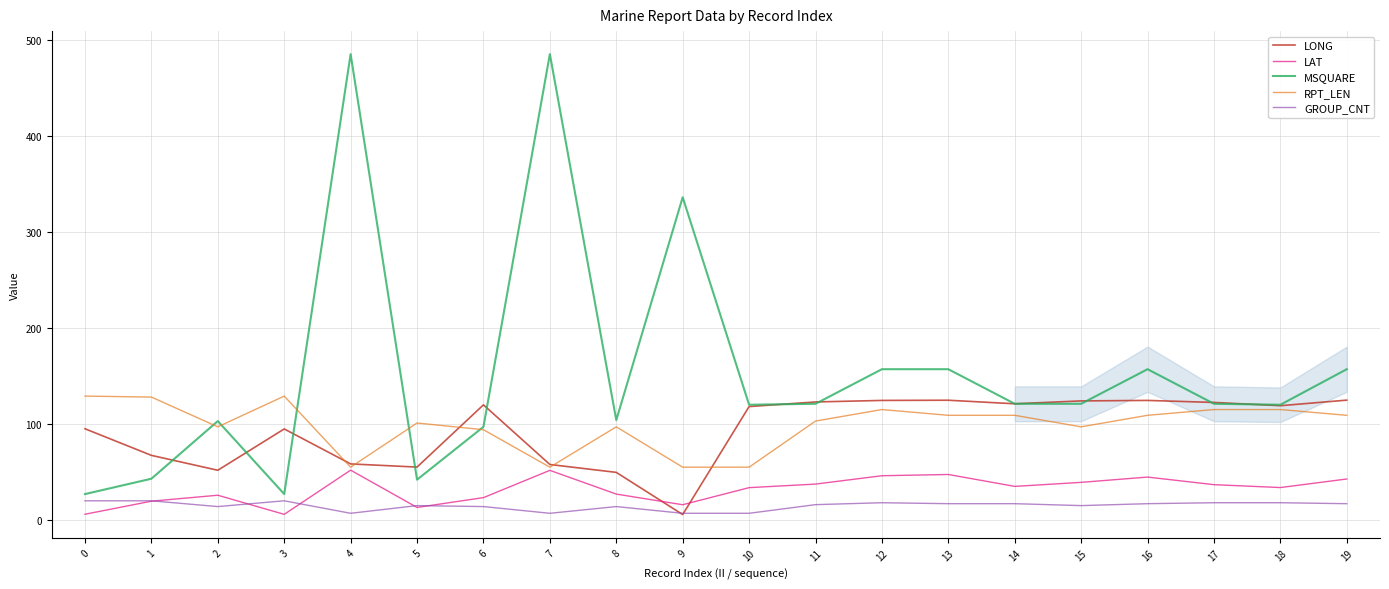

How many series are shown in this chart?

5